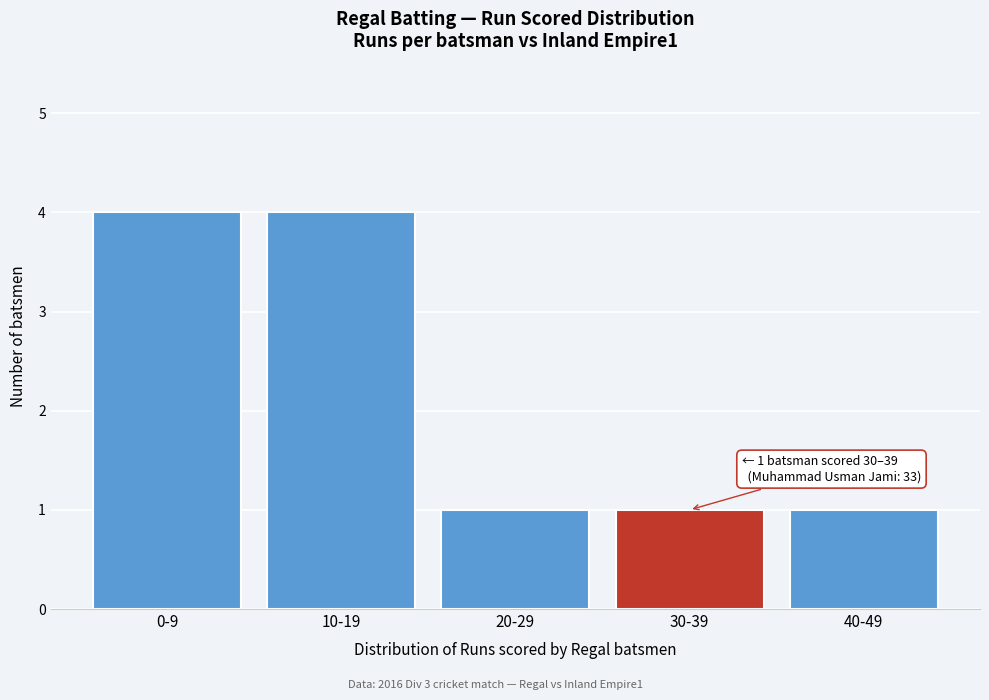

Reading right to left, list all the values displayed in this chart.

1	1	1	4	4